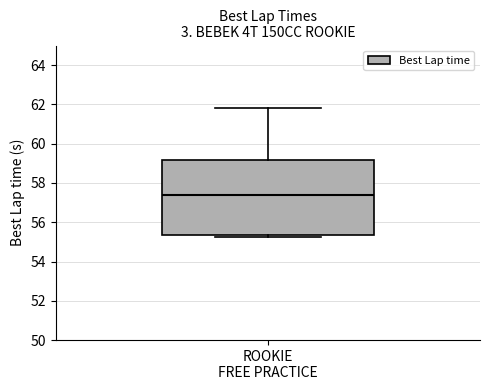

Transcribe this box plot: give where the median line is, the range the box spans, and where the two whiskers end, as read against the y-axis. The values are not printed on the chart, so give them approximately, as read against the axis.

median 57.4, box 55.4 to 59.2, whiskers 55.2 to 61.8